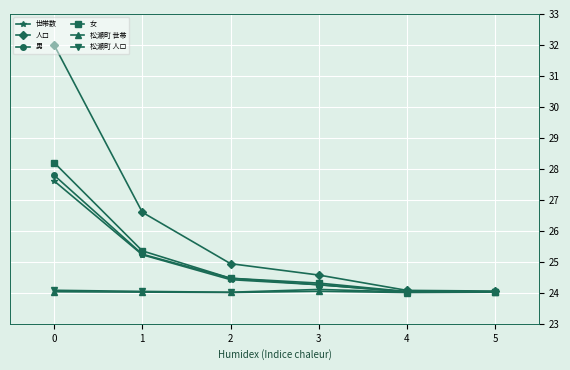

Is the value of 世帯数 at 3 greater than the value of 人口 at 3?

No